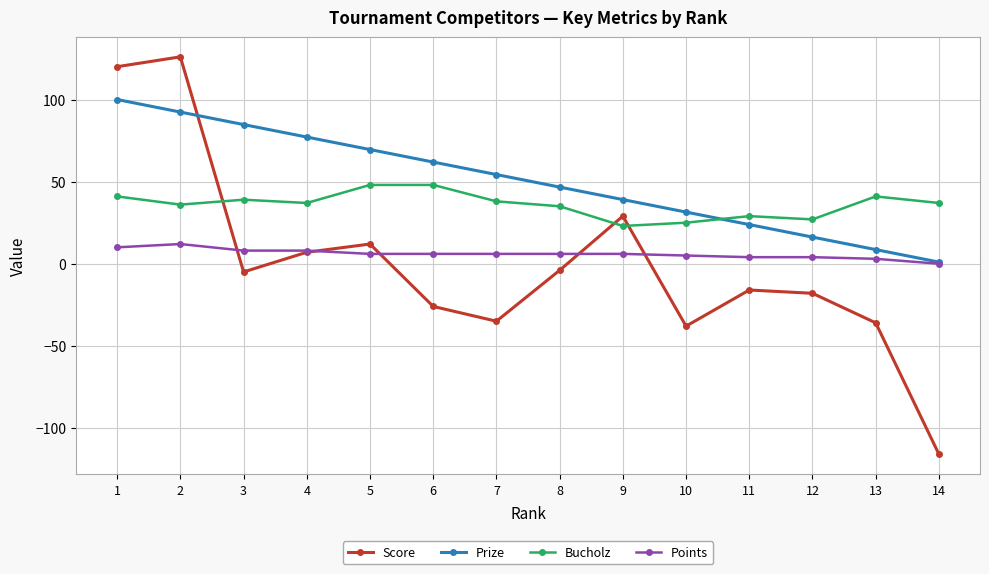

What is the lowest value of the Score series?

-116.0